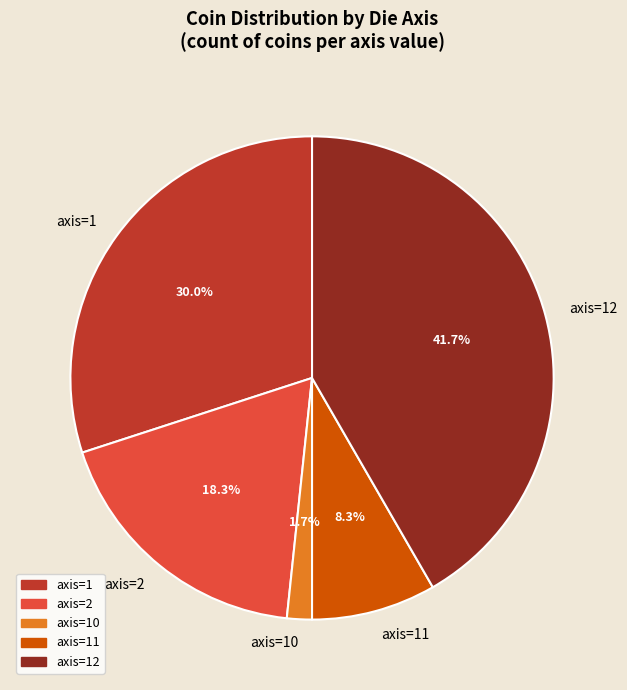

What percentage do axis=11 and axis=12 together represent?

50.0%